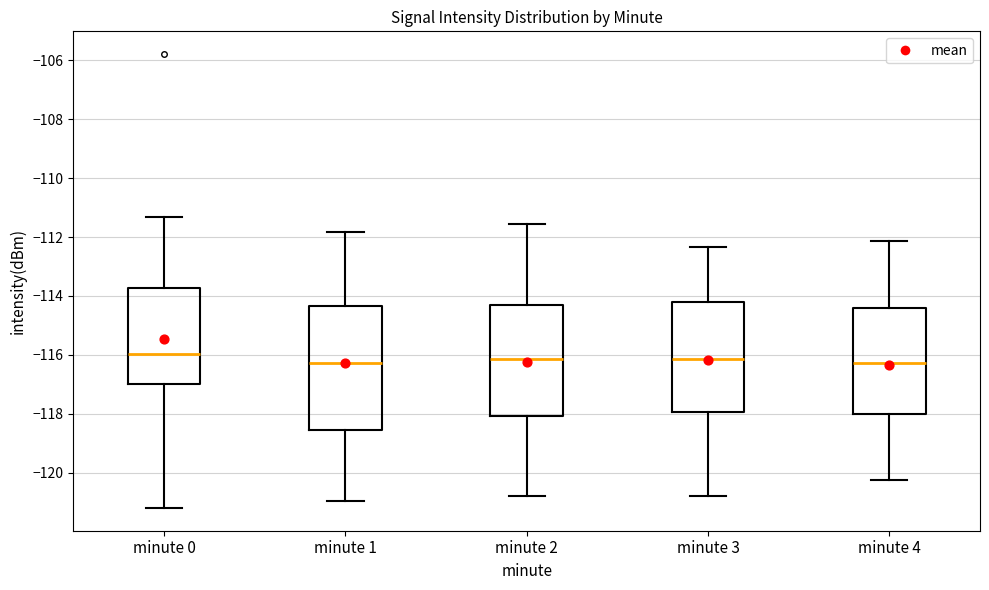

Which box is the tallest, from its lower edge to its upper edge?

minute 1